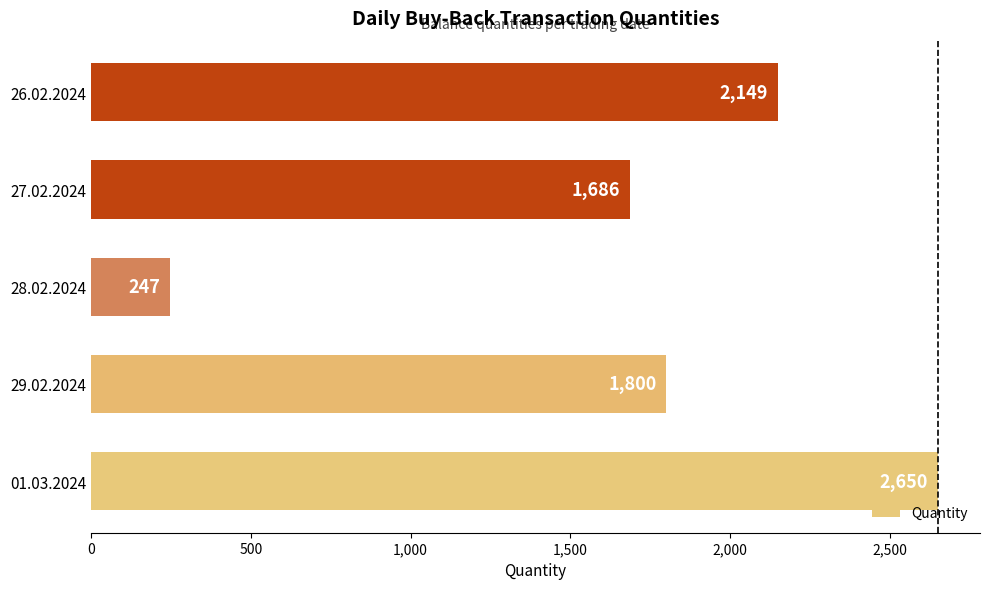

The chart shows a value of 1800 at 29.02.2024. True or false?

True